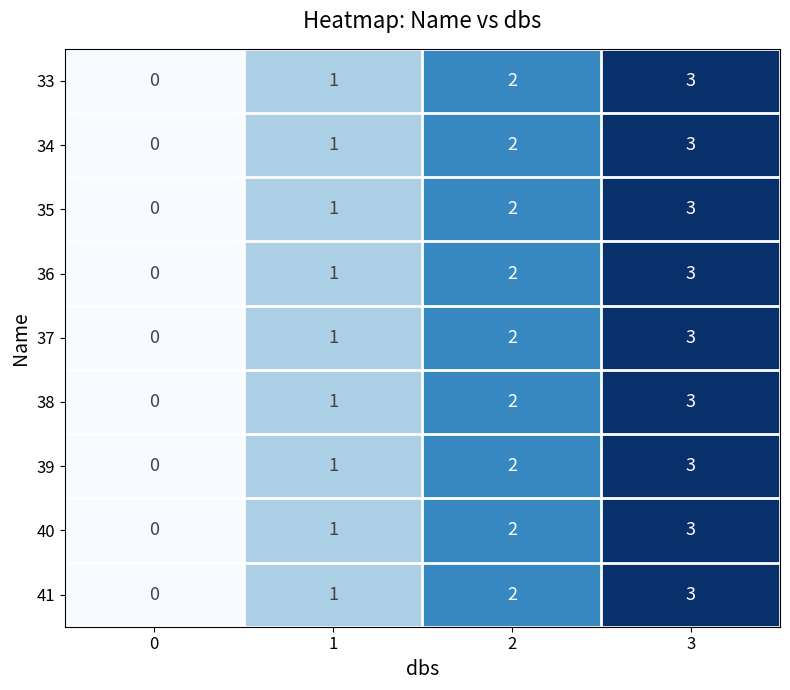

What is the total value across all series at 3?

27